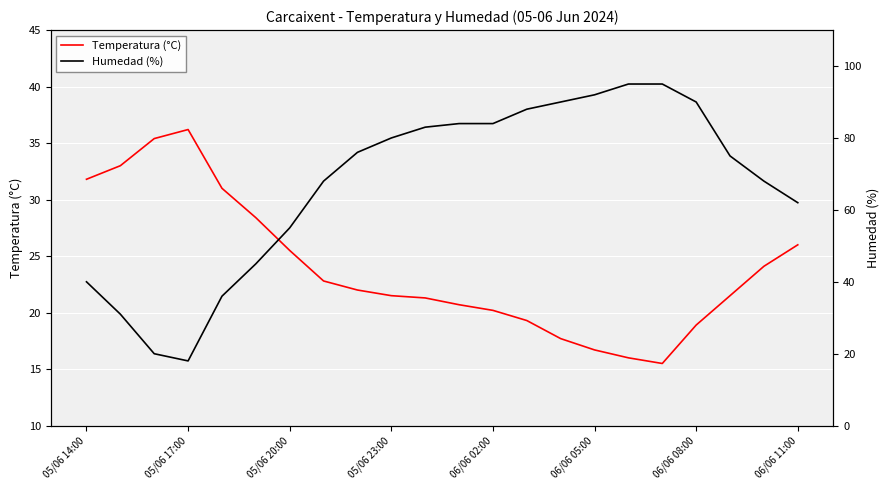

What is the highest value of the Temperatura (°C) series?

36.2